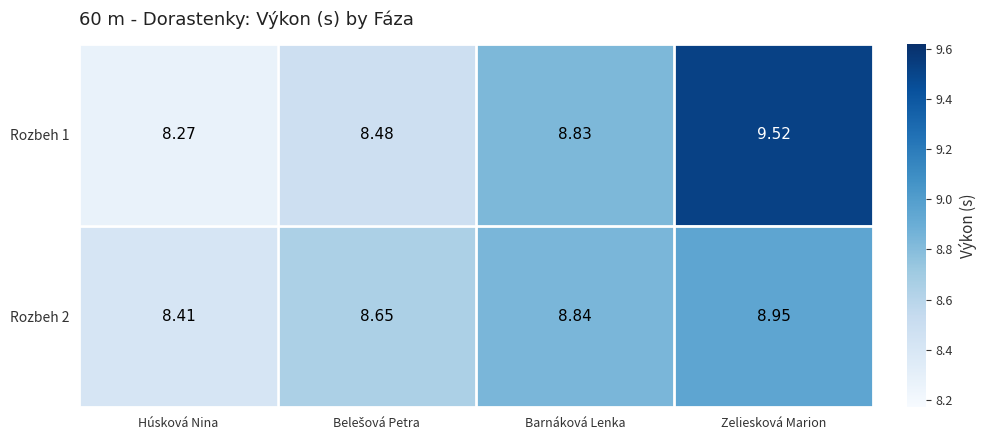

At which label is Rozbeh 2 closest to 8?

Húsková Nina